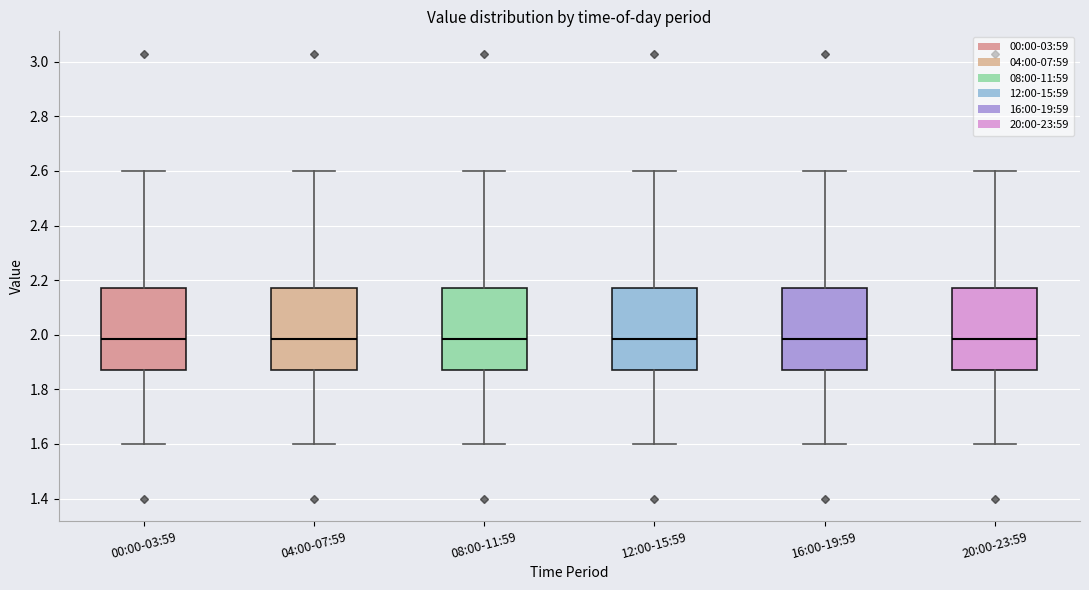

Reading left to right, transcribe this box plot: for each box, give where its median line is, the range the box spans, and where its two whiskers end, as read against the y-axis. The values are not printed on the chart, so give them approximately, as read against the axis.

00:00-03:59: median 1.98, box 1.88 to 2.18, whiskers 1.60 to 2.60
04:00-07:59: median 1.98, box 1.88 to 2.18, whiskers 1.60 to 2.60
08:00-11:59: median 1.98, box 1.88 to 2.18, whiskers 1.60 to 2.60
12:00-15:59: median 1.98, box 1.88 to 2.18, whiskers 1.60 to 2.60
16:00-19:59: median 1.98, box 1.88 to 2.18, whiskers 1.60 to 2.60
20:00-23:59: median 1.98, box 1.88 to 2.18, whiskers 1.60 to 2.60